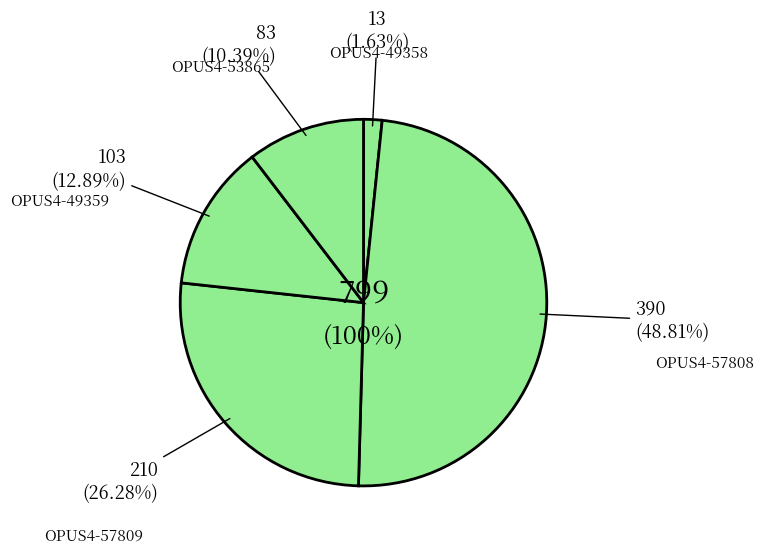

Is there a majority slice in this chart?

No